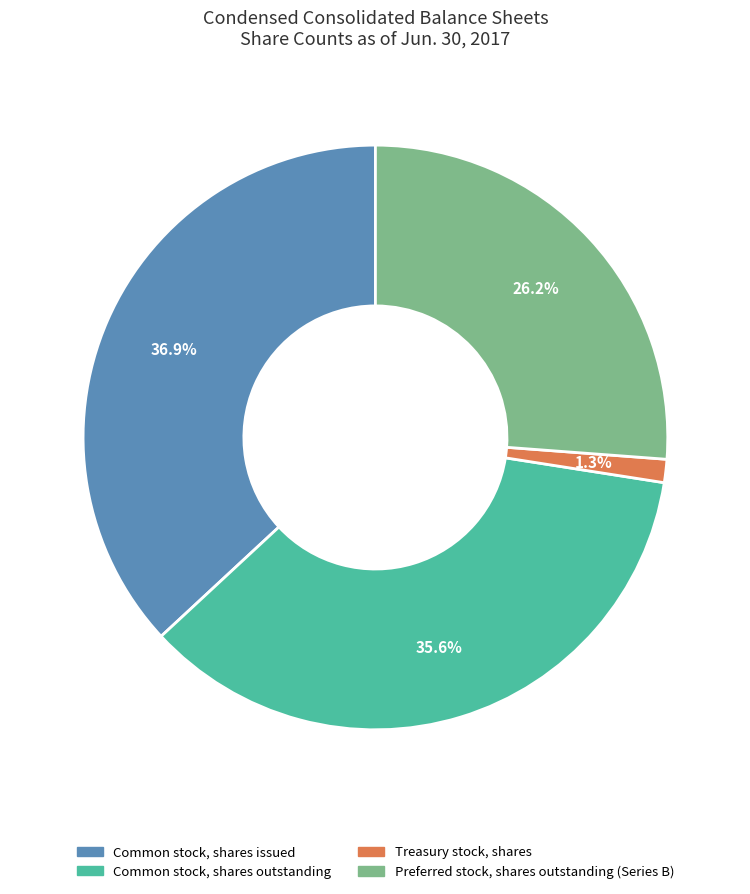

Which slice is the smallest?

Treasury stock, shares